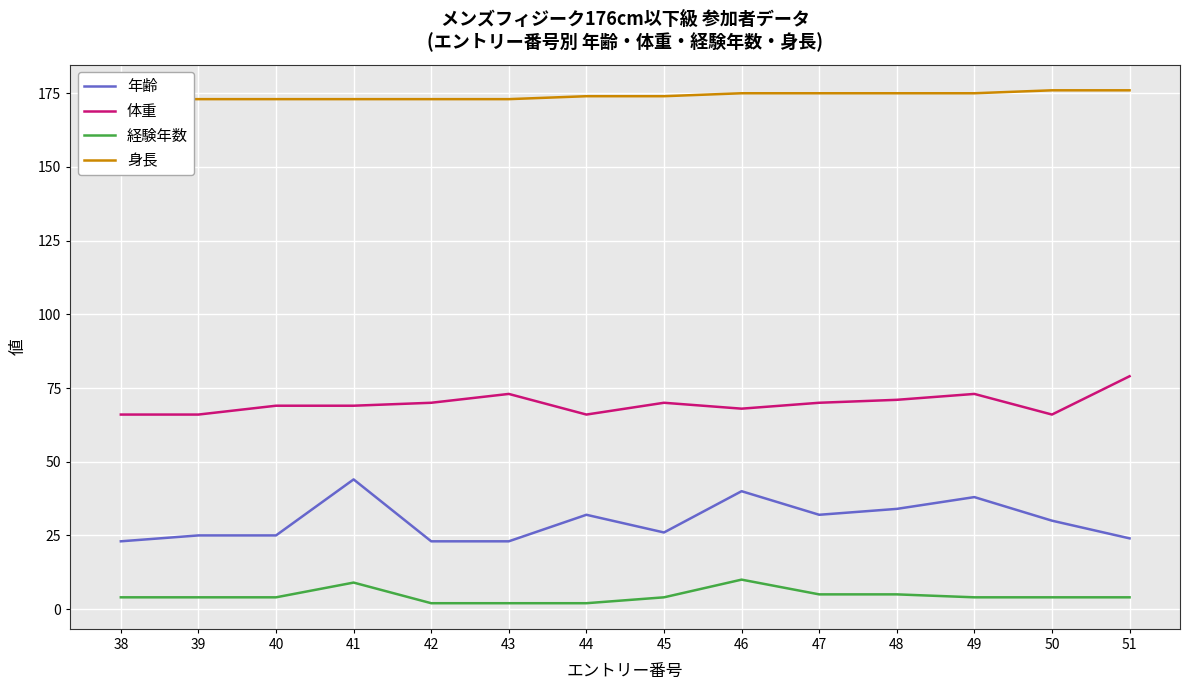

True or false: 体重 has a value of 106 at 48.

False